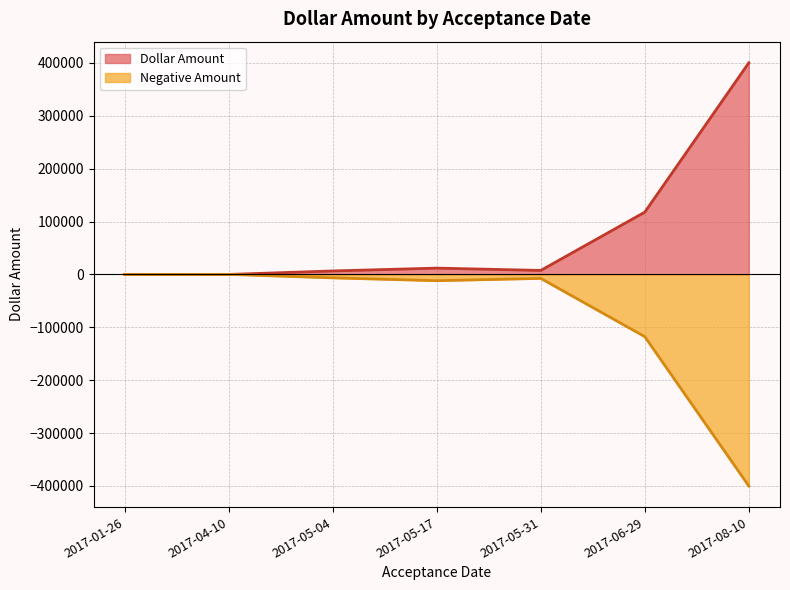

Which series has the largest total across all categories?

Dollar Amount